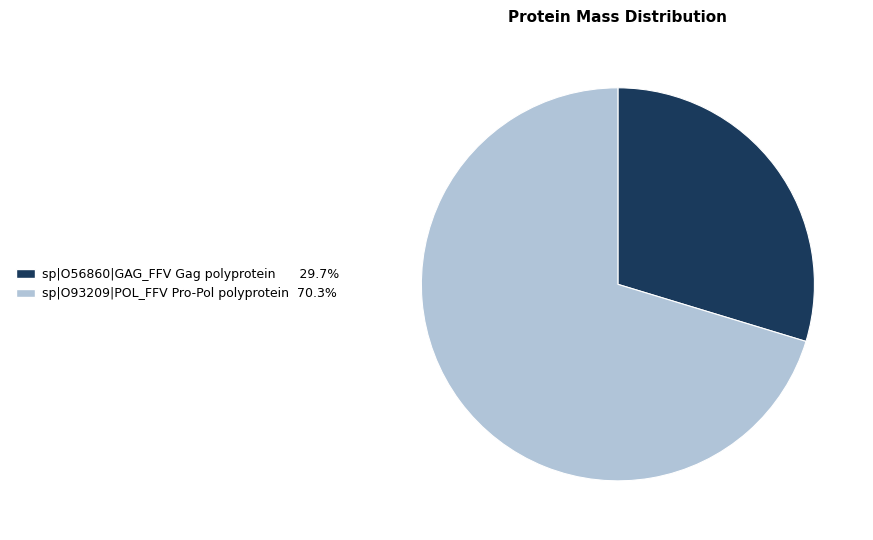

Count the number of slices in the pie.

2